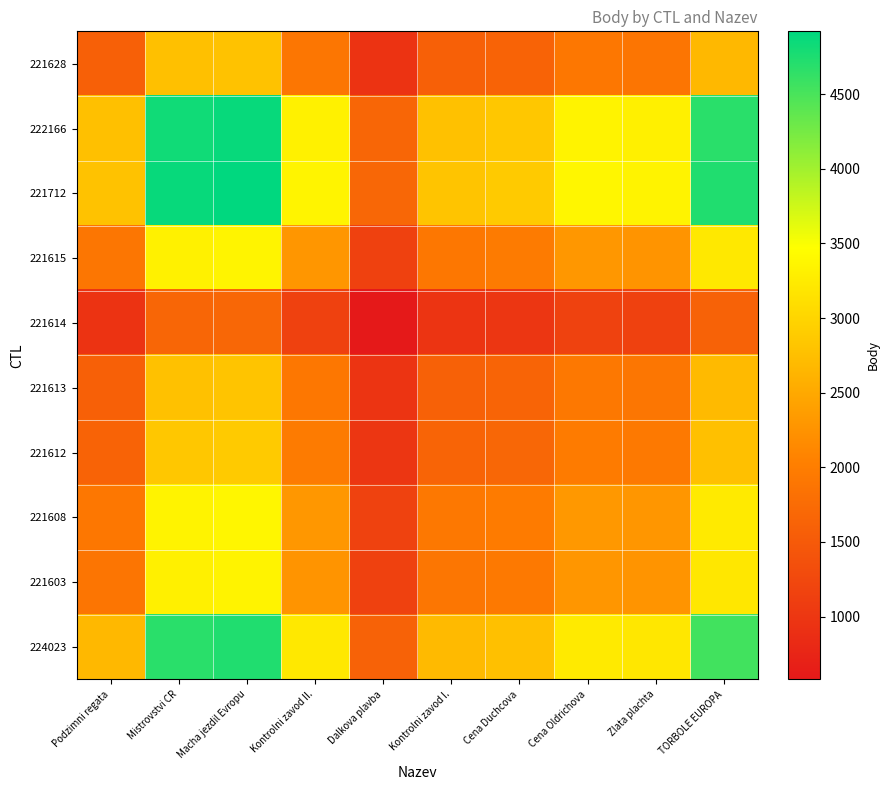

Which series has the largest range (max minus min)?

221712